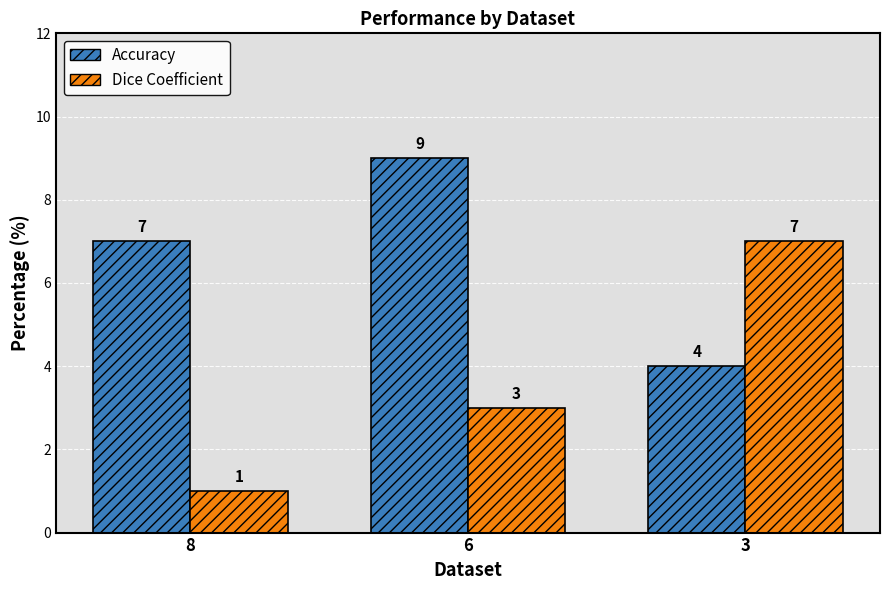

Which series has the widest spread of values?

Dice Coefficient